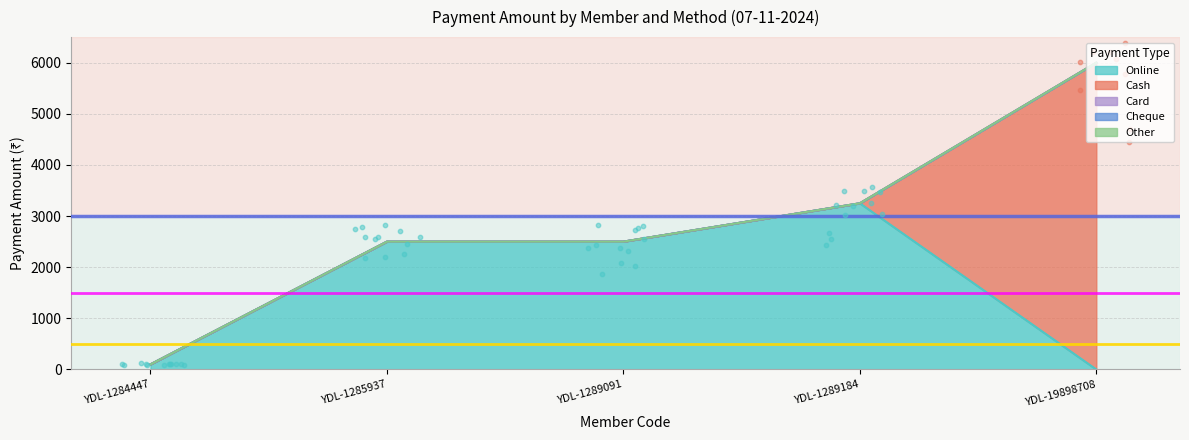

Which series has the largest Y range (max minus min)?

Cash